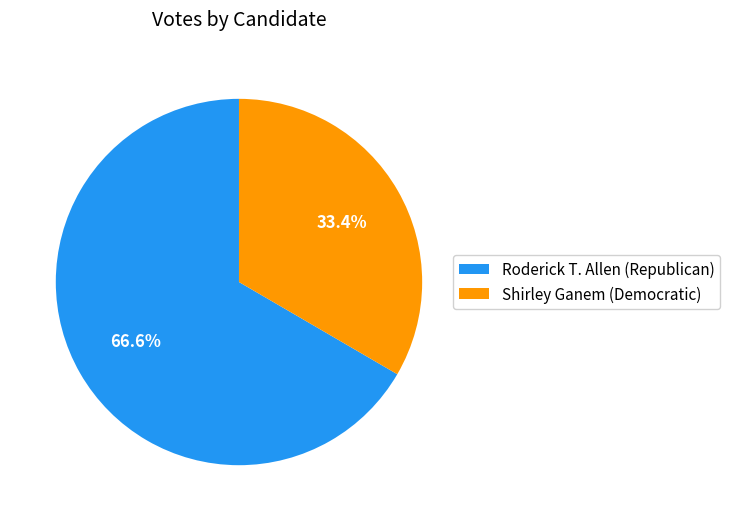

Is Shirley Ganem (Democratic) the majority of the pie?

No